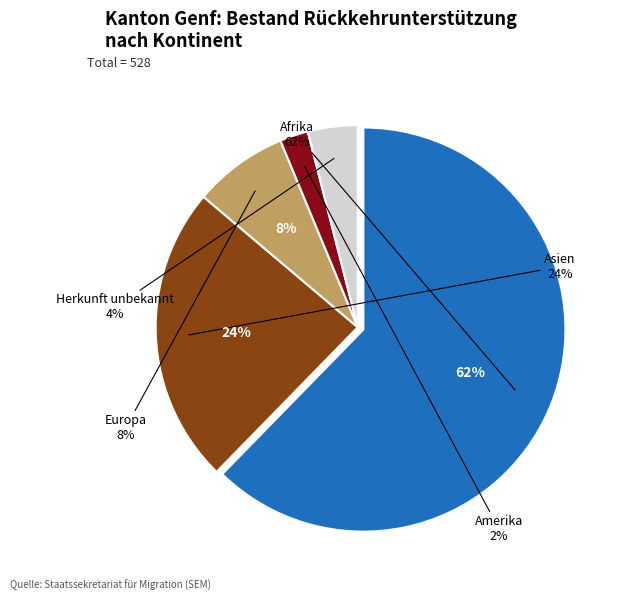

To the nearest percent, what portion does Afrika represent?

62%